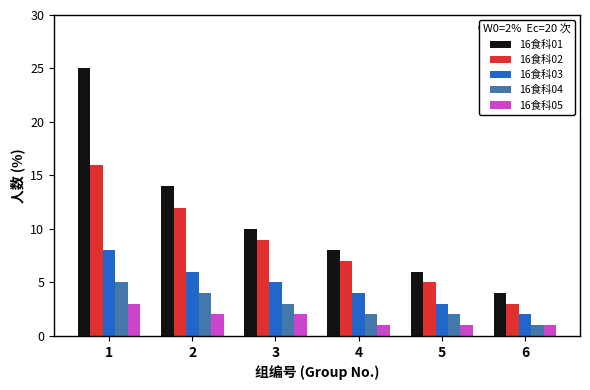

Which category has the lowest value in the 16食科02 series?

6